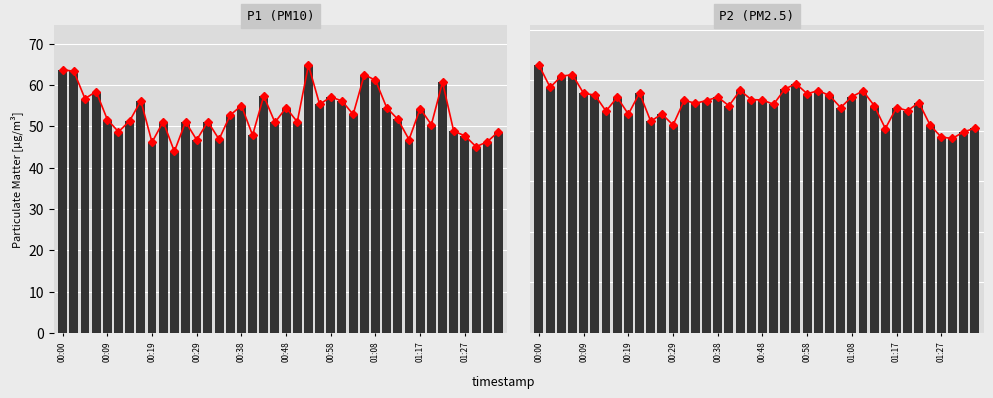

Reading left to right, list all the values displayed in this chart.

P1 (PM10): 63.7	63.3	56.7	58.4	51.6	48.7	51.3	56.2	46.1	51.1	43.9	51.1	46.7	51.1	46.9	52.7	55.0	47.9	57.4	51.0	54.5	51.1	64.8	55.3	57.1	56.1	52.9	62.5	61.1	54.5	51.7	46.8	54.3	50.4	60.7	48.8	47.7	45.1	46.2	48.7
P1 (PM10) bars: 63.7	63.3	56.7	58.4	51.6	48.7	51.3	56.2	46.1	51.1	43.9	51.1	46.7	51.1	46.9	52.7	55.0	47.9	57.4	51.0	54.5	51.1	64.8	55.3	57.1	56.1	52.9	62.5	61.1	54.5	51.7	46.8	54.3	50.4	60.7	48.8	47.7	45.1	46.2	48.7
P2 (PM2.5): 26.5	24.3	25.4	25.6	23.7	23.6	21.9	23.3	21.6	23.8	20.9	21.7	20.6	23.0	22.7	23.0	23.4	22.5	24.0	23.1	23.1	22.6	24.1	24.7	23.7	24.0	23.5	22.3	23.4	23.9	22.5	20.2	22.3	22.0	22.8	20.6	19.4	19.2	19.9	20.2
P2 (PM2.5) bars: 26.5	24.3	25.4	25.6	23.7	23.6	21.9	23.3	21.6	23.8	20.9	21.7	20.6	23.0	22.7	23.0	23.4	22.5	24.0	23.1	23.1	22.6	24.1	24.7	23.7	24.0	23.5	22.3	23.4	23.9	22.5	20.2	22.3	22.0	22.8	20.6	19.4	19.2	19.9	20.2